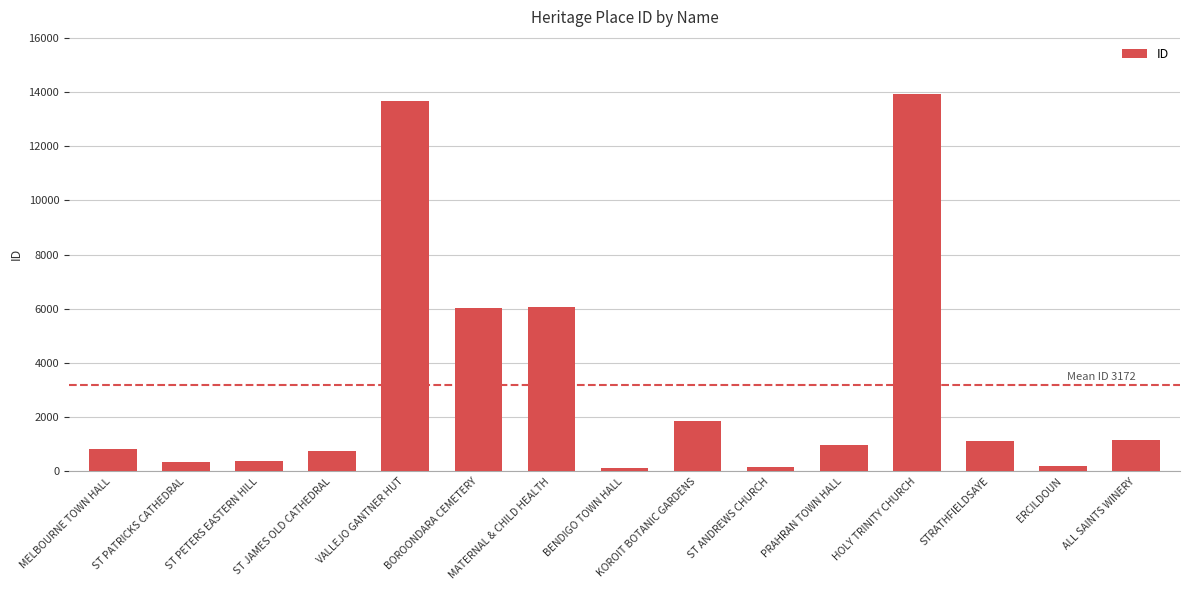

Are the bars horizontal?

No